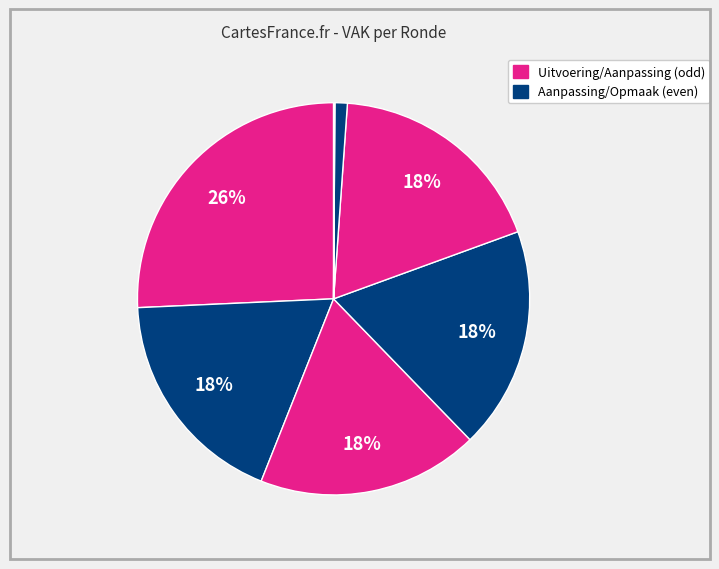

How many slices are in this pie chart?

8